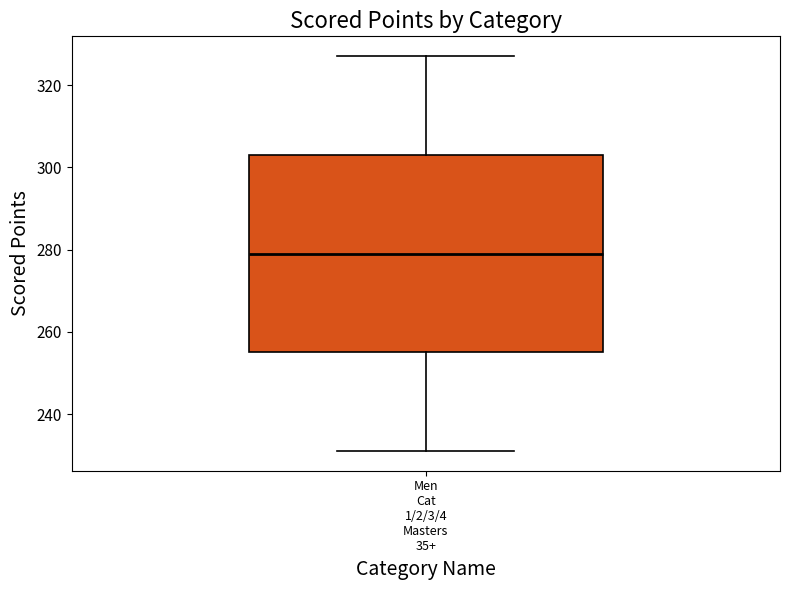

Where does the upper whisker of the box for Men Cat 1/2/3/4 Masters 35+ end on the y-axis? The values are not printed on the chart, so give them approximately, as read against the axis.

328